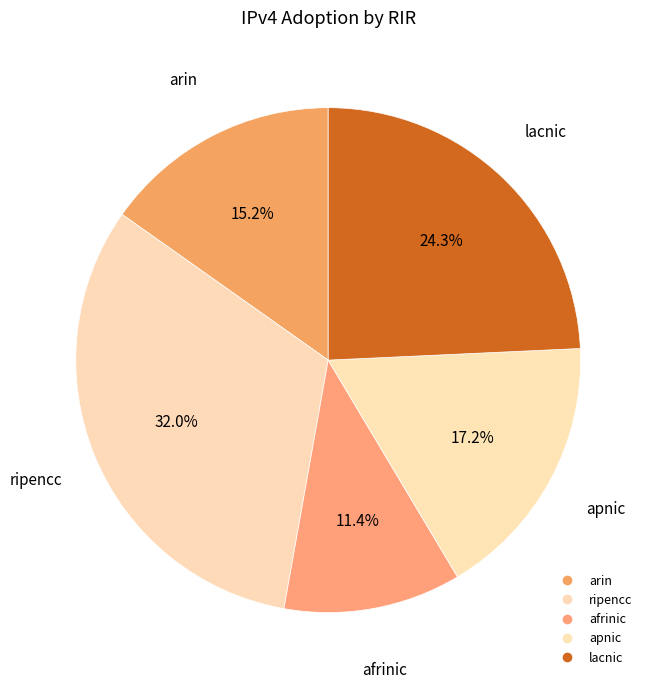

Is afrinic the majority of the pie?

No